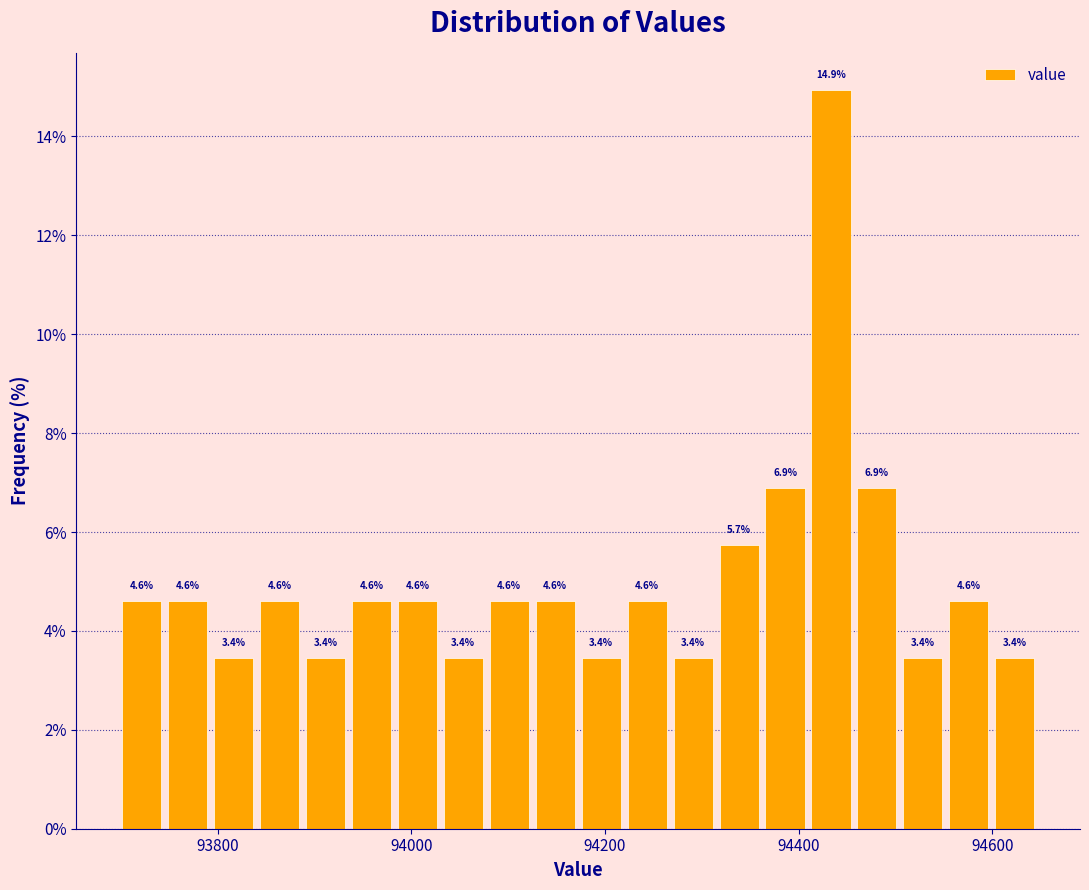

Around what value on the x-axis is the tallest bar? Give the approximate position of its centre, as read against the axis.

94440